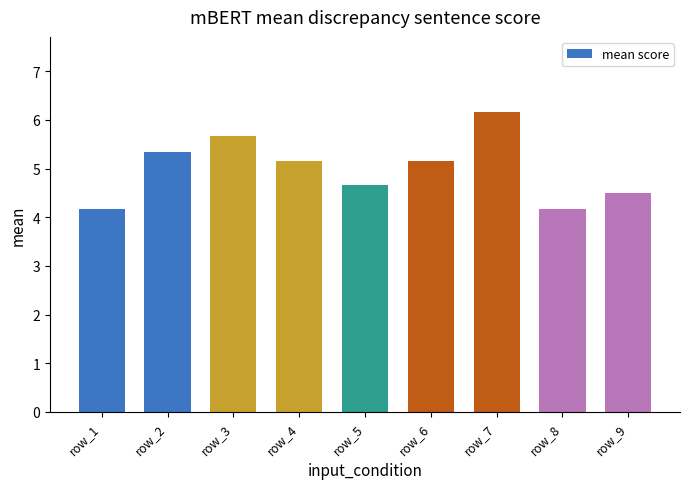

What is the maximum value shown in the chart?

6.2